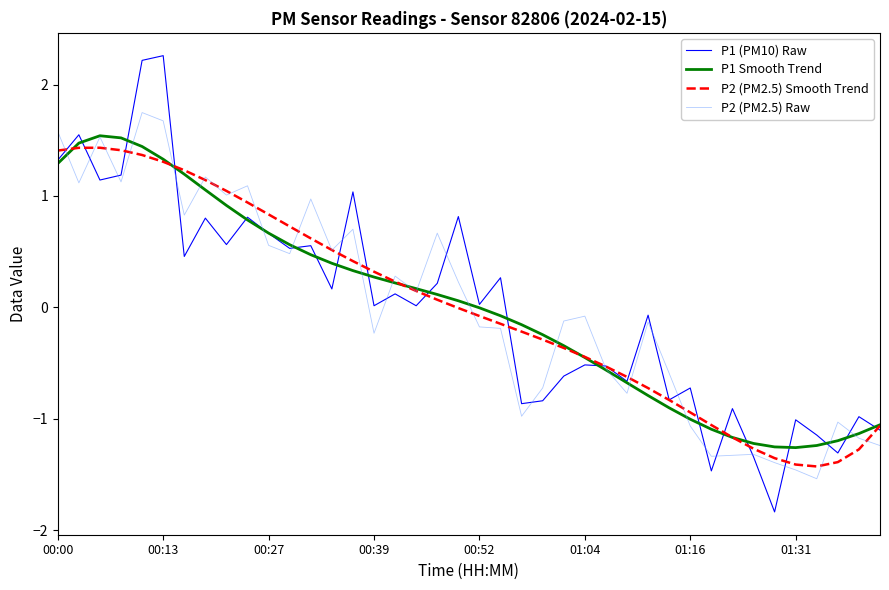

What is the maximum value shown in the chart?

2.3